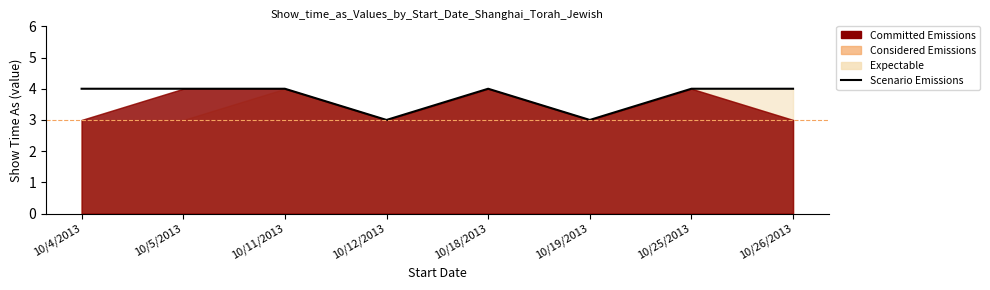

What is the minimum value shown in the chart?

3